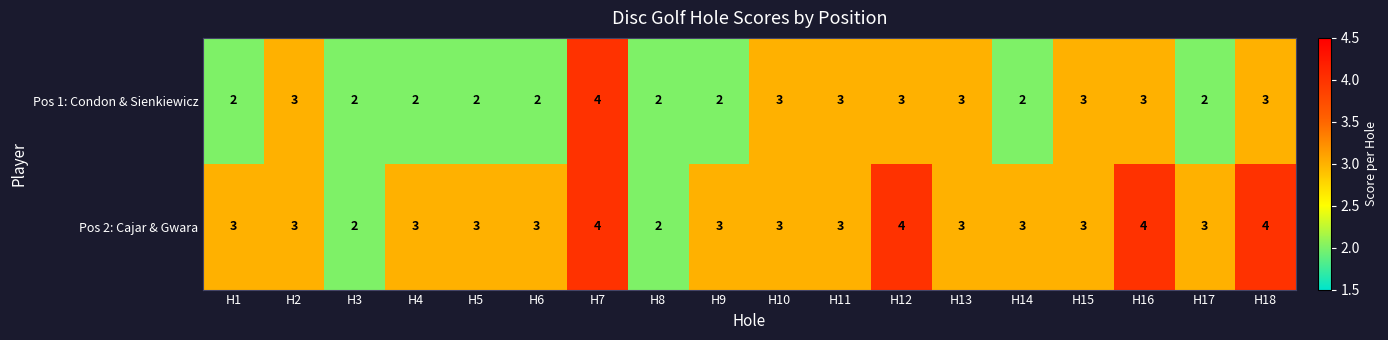

Rank the series at H18 from lowest to highest value.

Pos 1: Condon & Sienkiewicz, Pos 2: Cajar & Gwara